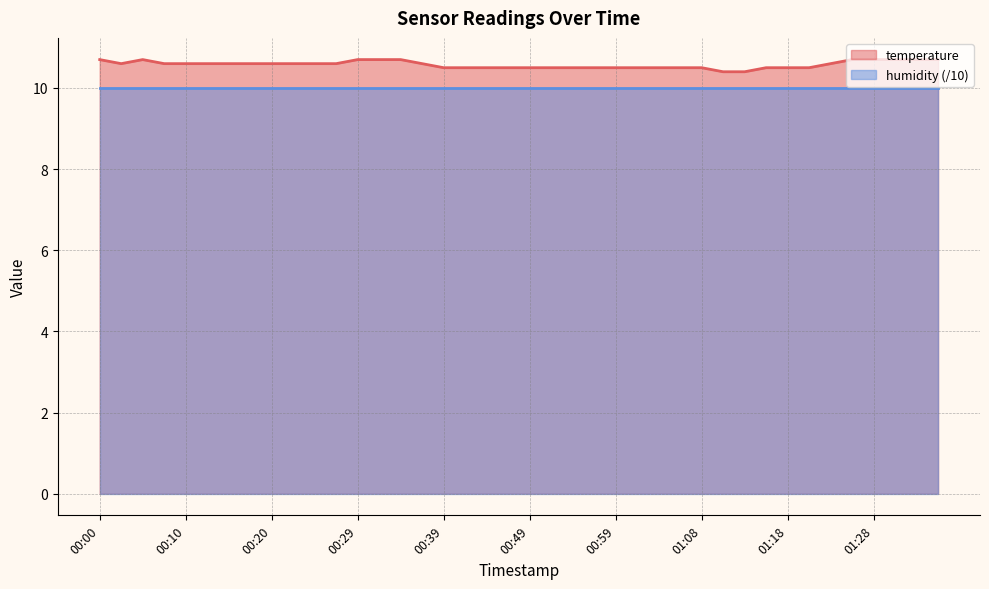

Is it true that the value at 01:11 is 5.6?

False